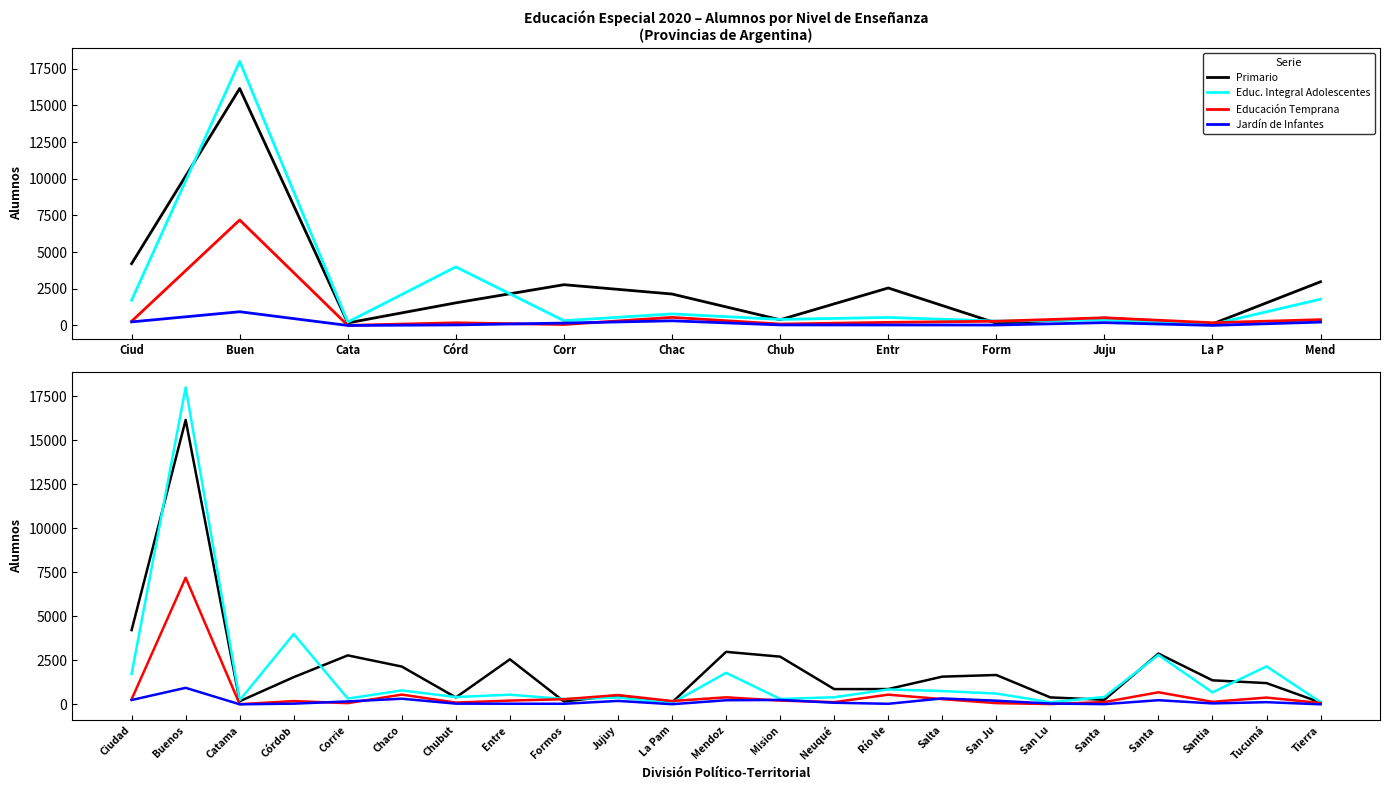

In Jardín de Infantes, how many points are lower than both neighbors (excluding endpoints)?

6